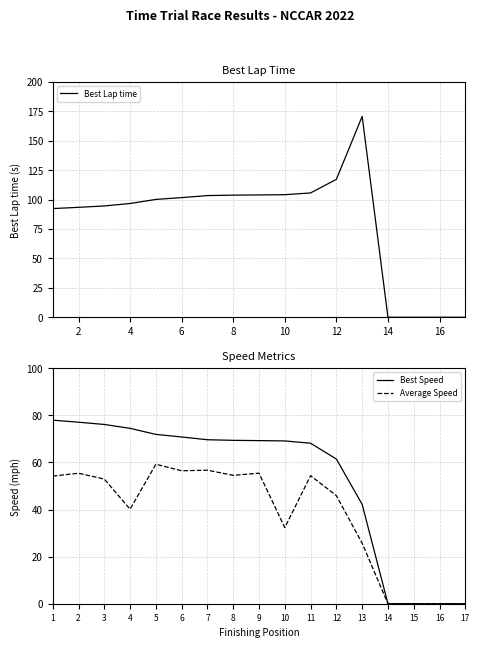

The Average Speed series shows -37.4 at 17. True or false?

False